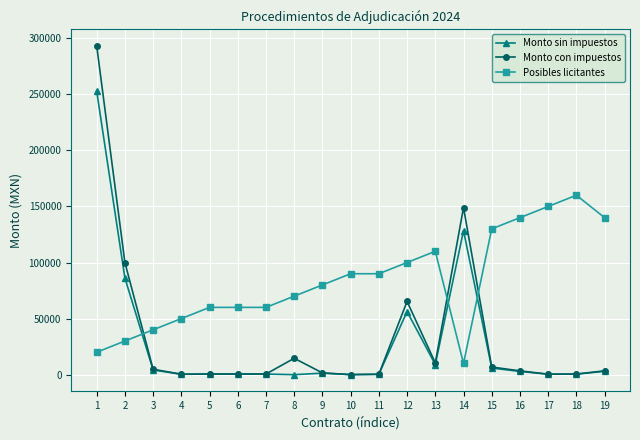

Which series changed the most between 7 and 9?

Posibles licitantes